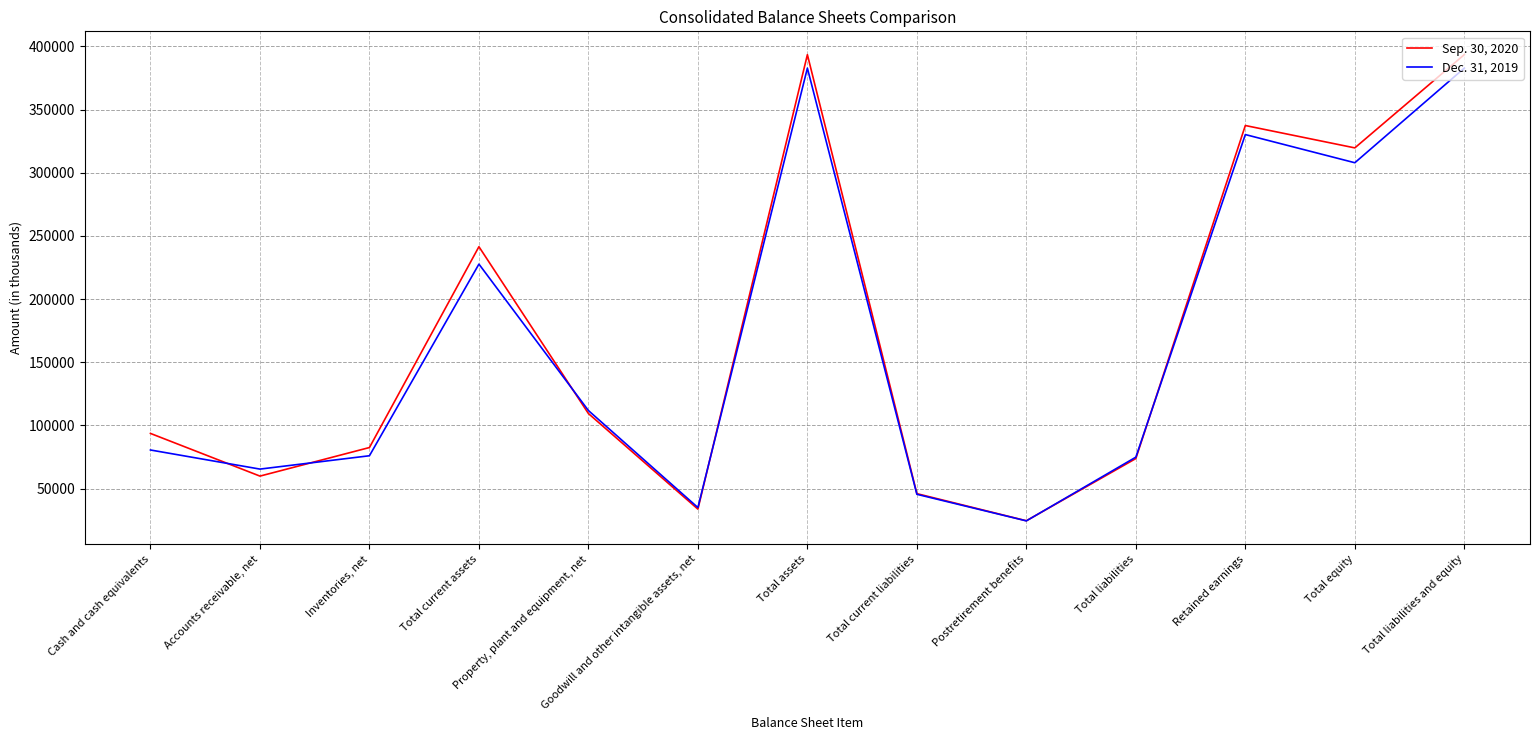

What is the difference between the Dec. 31, 2019 values at Cash and cash equivalents and Total liabilities and equity?

302205